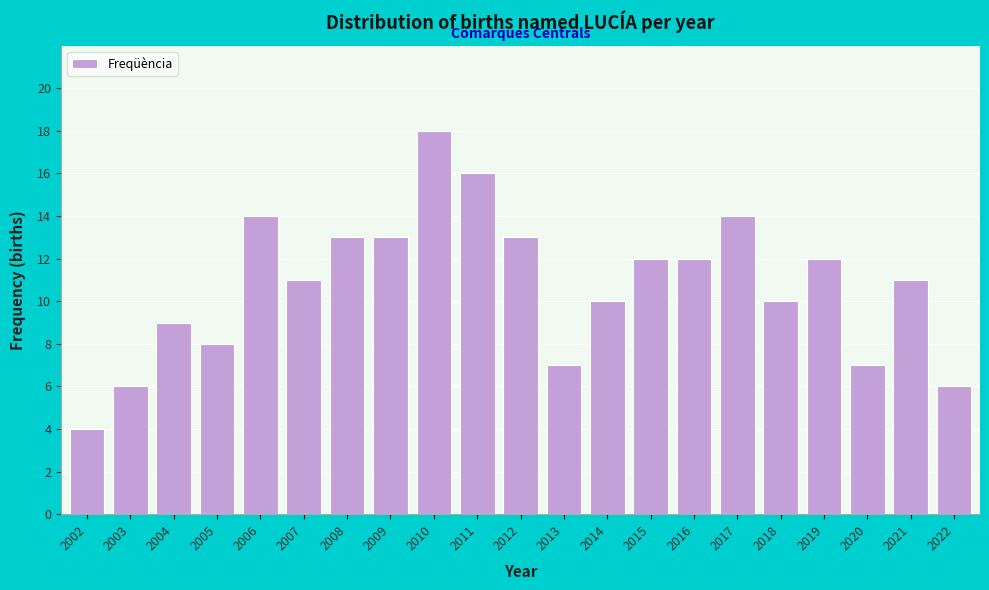

Reading right to left, transcribe all the data shown in this chart.

2022=6	2021=11	2020=7	2019=12	2018=10	2017=14	2016=12	2015=12	2014=10	2013=7	2012=13	2011=16	2010=18	2009=13	2008=13	2007=11	2006=14	2005=8	2004=9	2003=6	2002=4